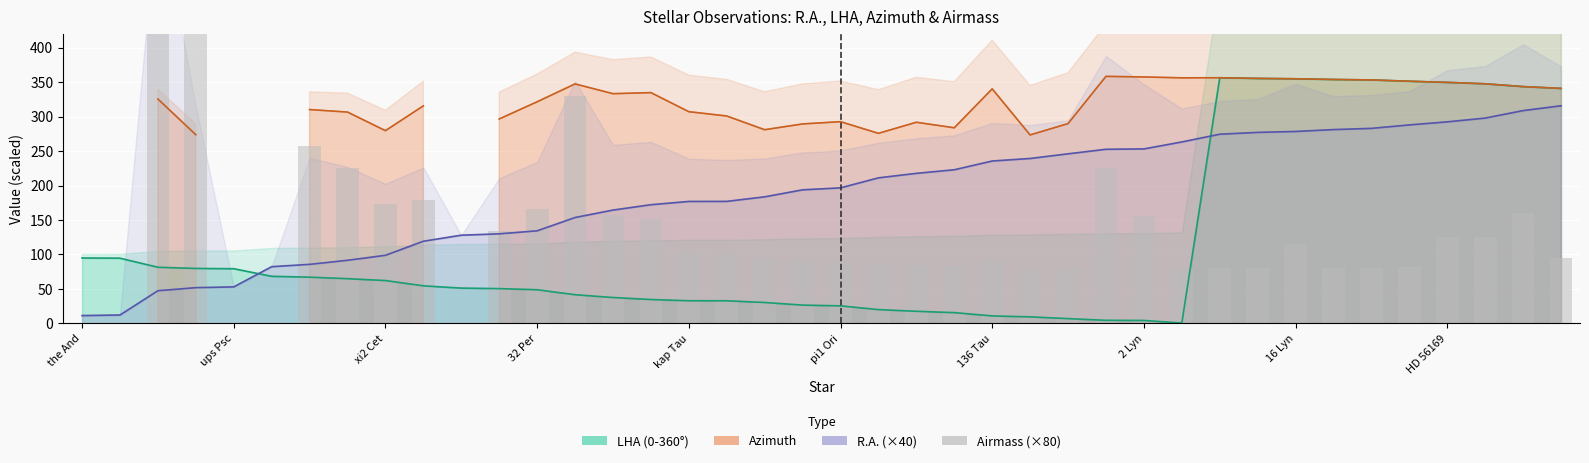

What is the change in value from 17 to 26?

-19.2